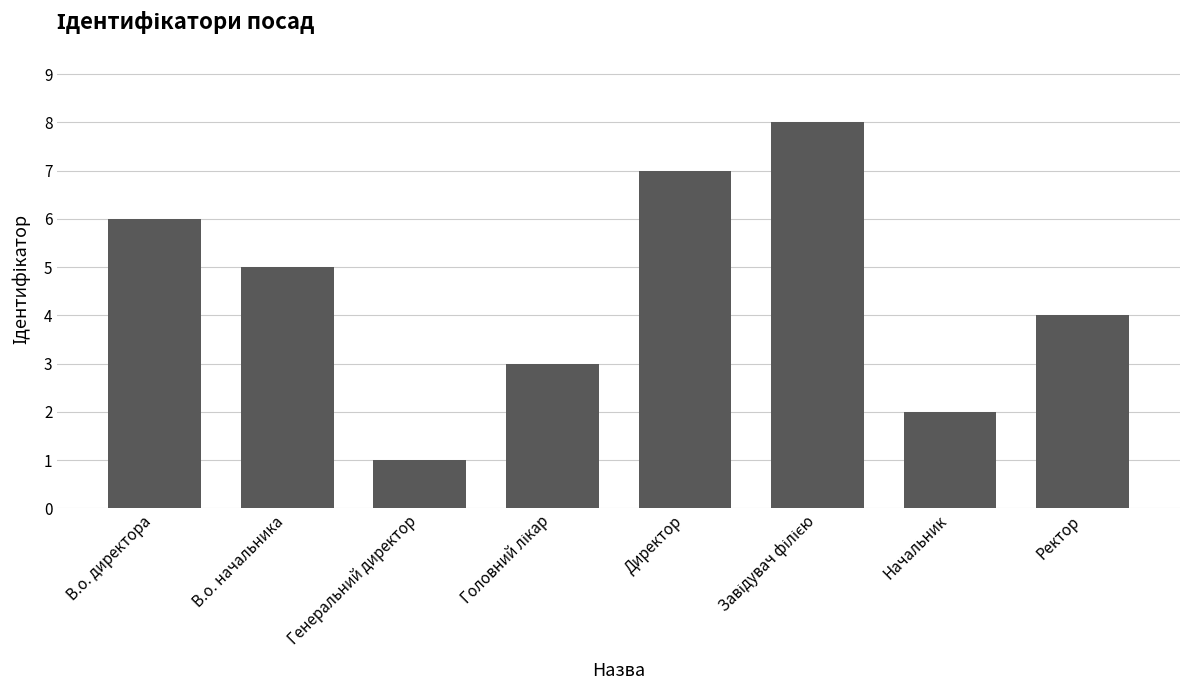

The chart shows a value of 7 at Директор. True or false?

True